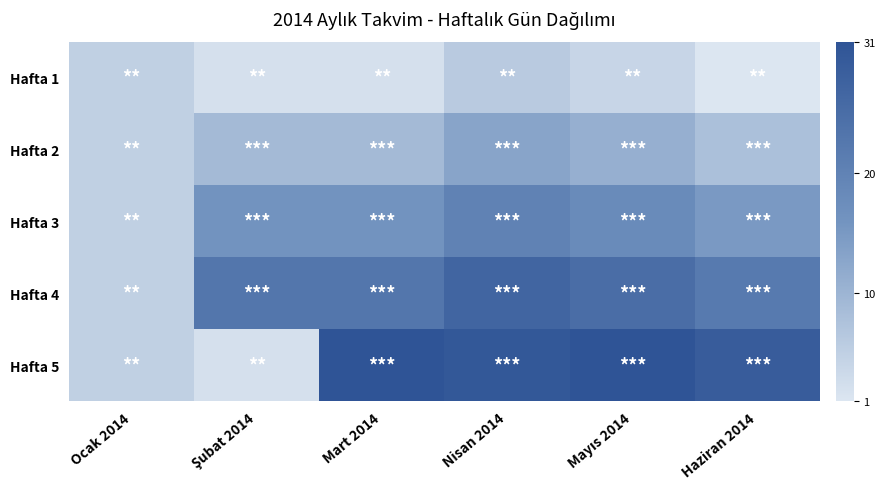

Reading left to right, list all the values displayed in this chart.

Hafta 1: Ocak 2014=5	Şubat 2014=2	Mart 2014=2	Nisan 2014=6	Mayıs 2014=4	Haziran 2014=1
Hafta 2: Ocak 2014=5	Şubat 2014=9	Mart 2014=9	Nisan 2014=13	Mayıs 2014=11	Haziran 2014=8
Hafta 3: Ocak 2014=5	Şubat 2014=16	Mart 2014=16	Nisan 2014=20	Mayıs 2014=18	Haziran 2014=15
Hafta 4: Ocak 2014=5	Şubat 2014=23	Mart 2014=23	Nisan 2014=27	Mayıs 2014=25	Haziran 2014=22
Hafta 5: Ocak 2014=5	Şubat 2014=2	Mart 2014=31	Nisan 2014=30	Mayıs 2014=31	Haziran 2014=29